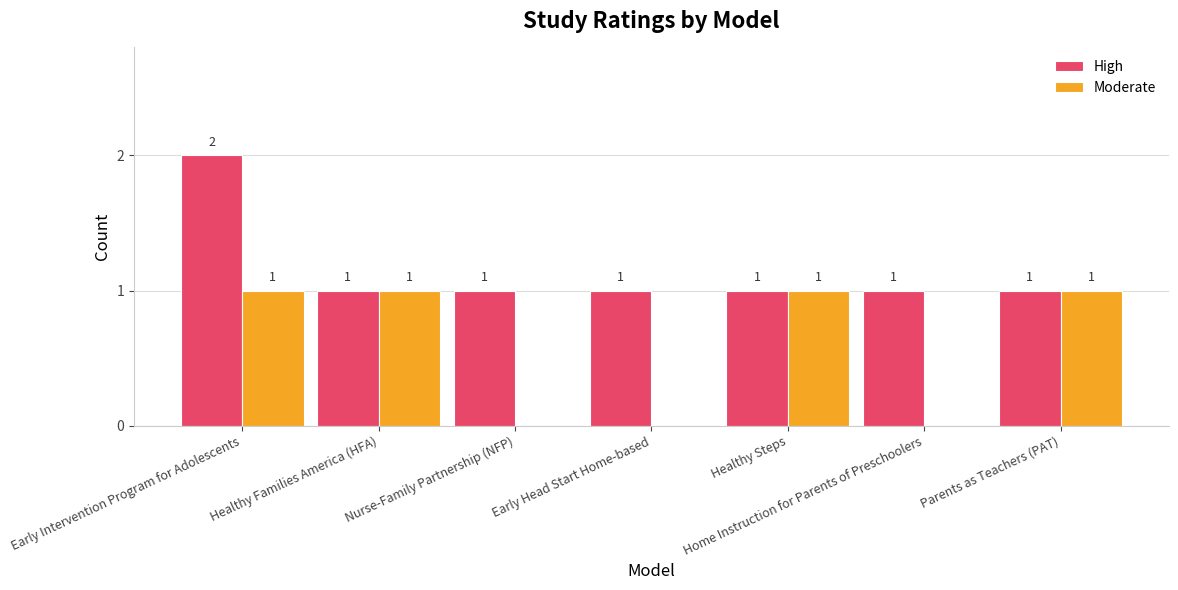

How many categories are shown in the chart?

7